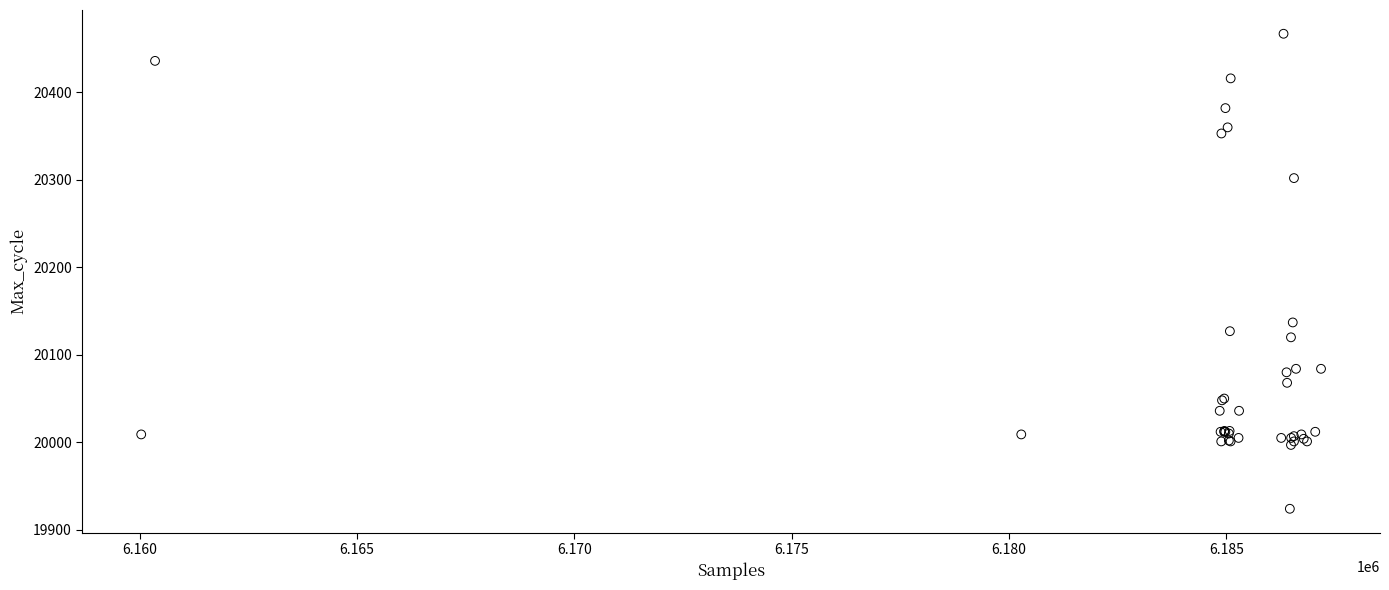

What Y value in the scatter plot is closest to 20195?

20137